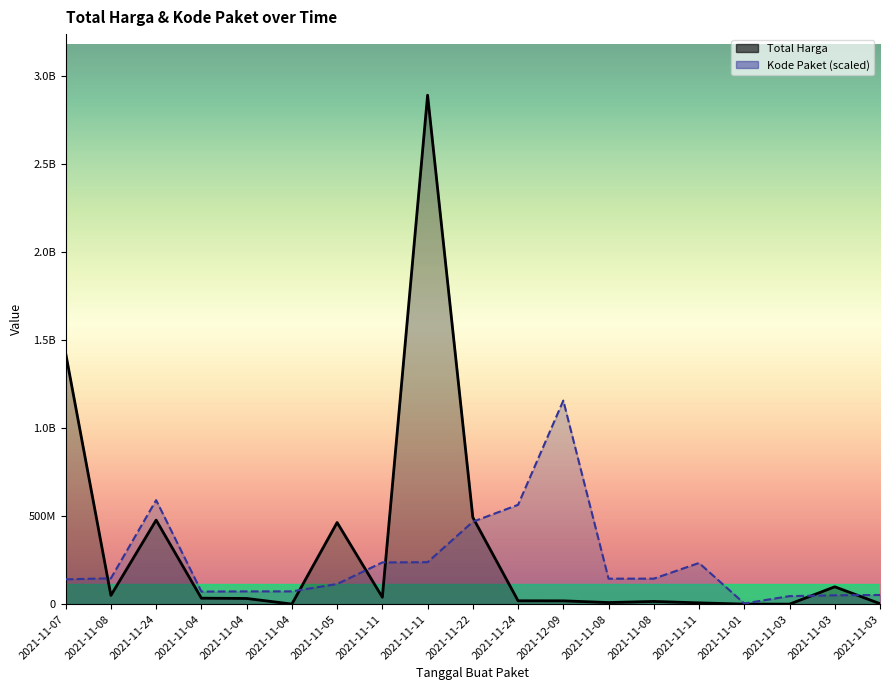

What is the difference between the maximum and minimum values in the Total Harga series?

2892044000.0